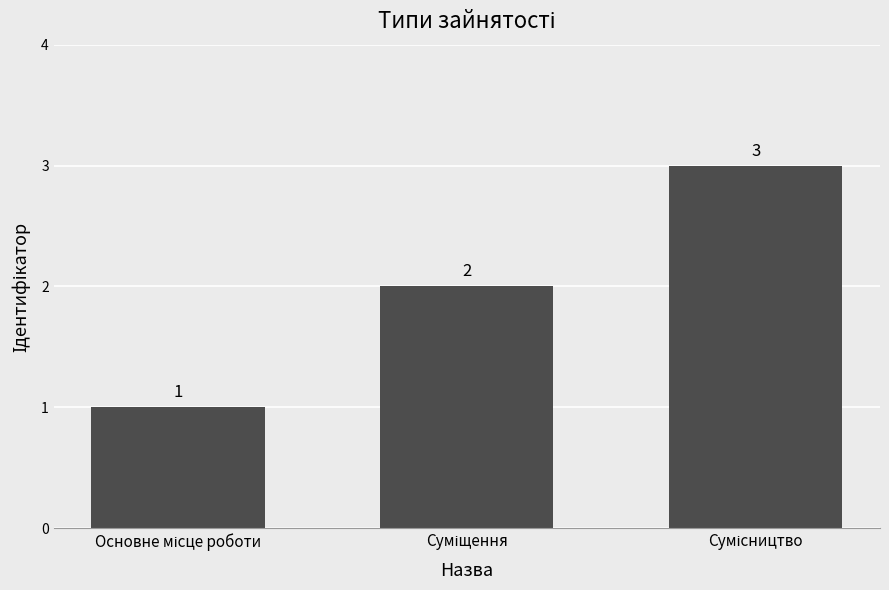

How many distinct data groups are displayed?

1